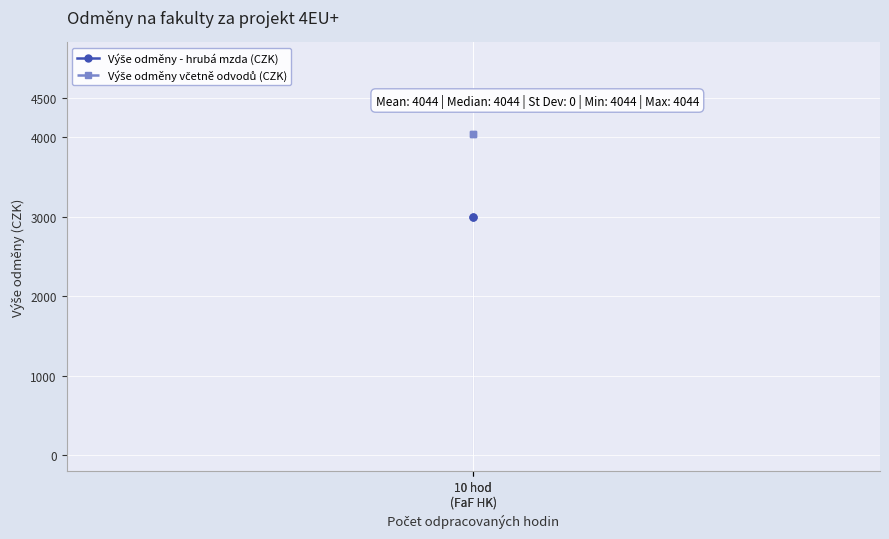

At 10 hod
(FaF HK), list the series in order from largest to smallest.

Výše odměny včetně odvodů (CZK), Výše odměny - hrubá mzda (CZK)